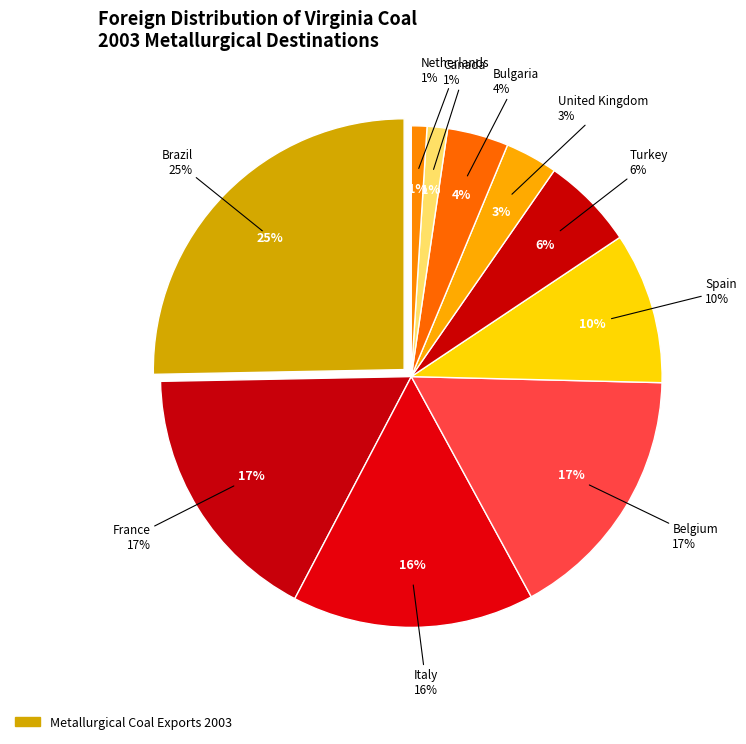

What is the largest slice in the pie chart?

Brazil